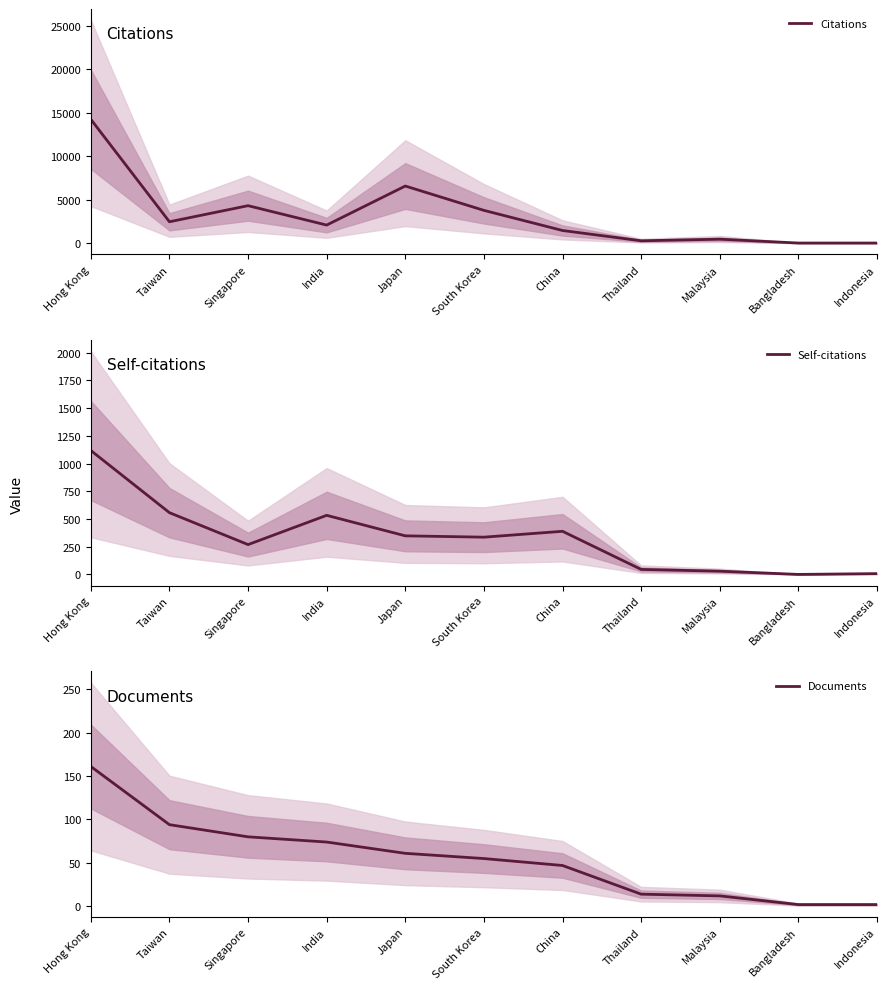

The Documents series shows 47 at China. True or false?

True